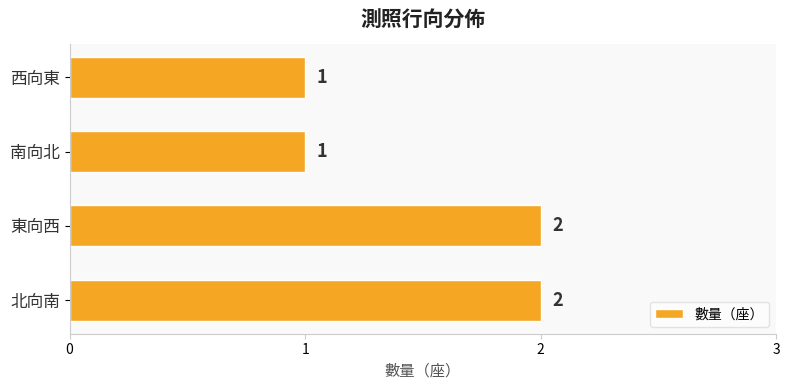

Between 北向南 and 南向北, which is larger?

北向南